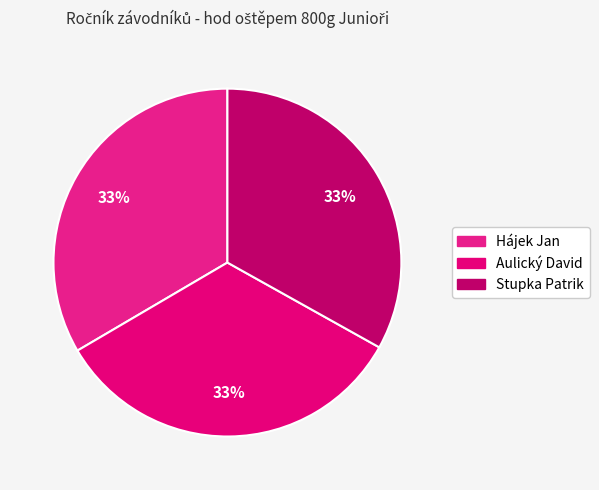

To the nearest percent, what is the combined percentage of Aulický David and Stupka Patrik?

67%